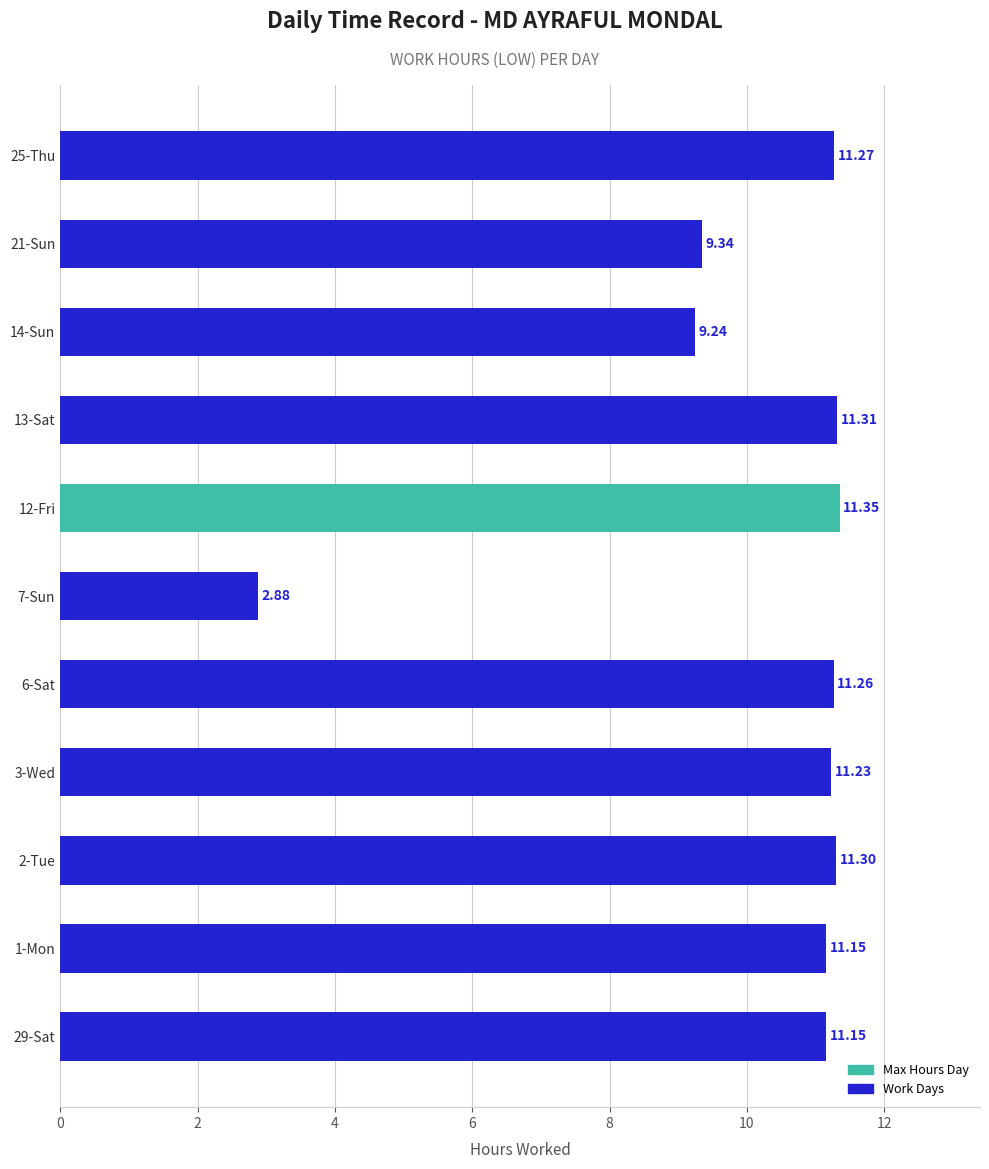

What is the difference between the values at 7-Sun and 21-Sun?

6.5